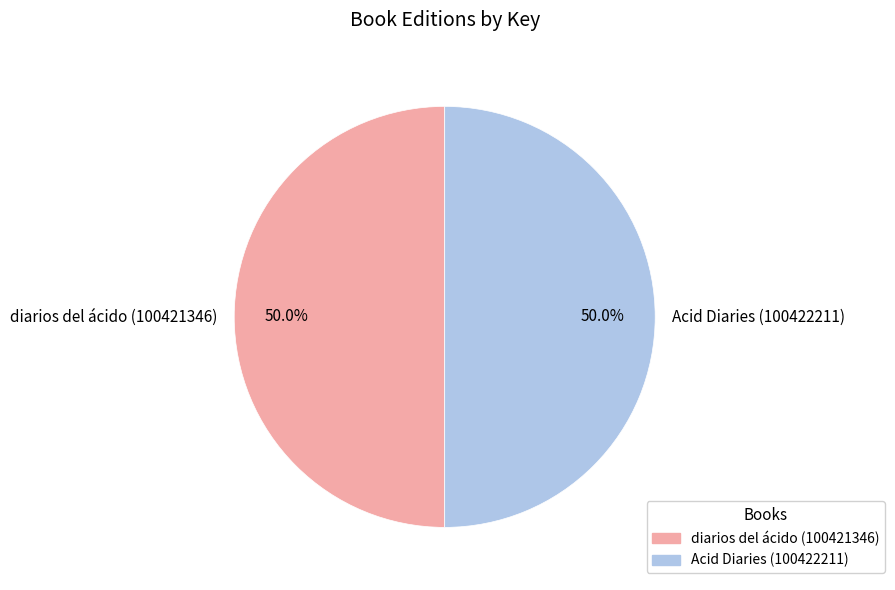

What portion of the pie excludes Acid Diaries (100422211)?

50.0%